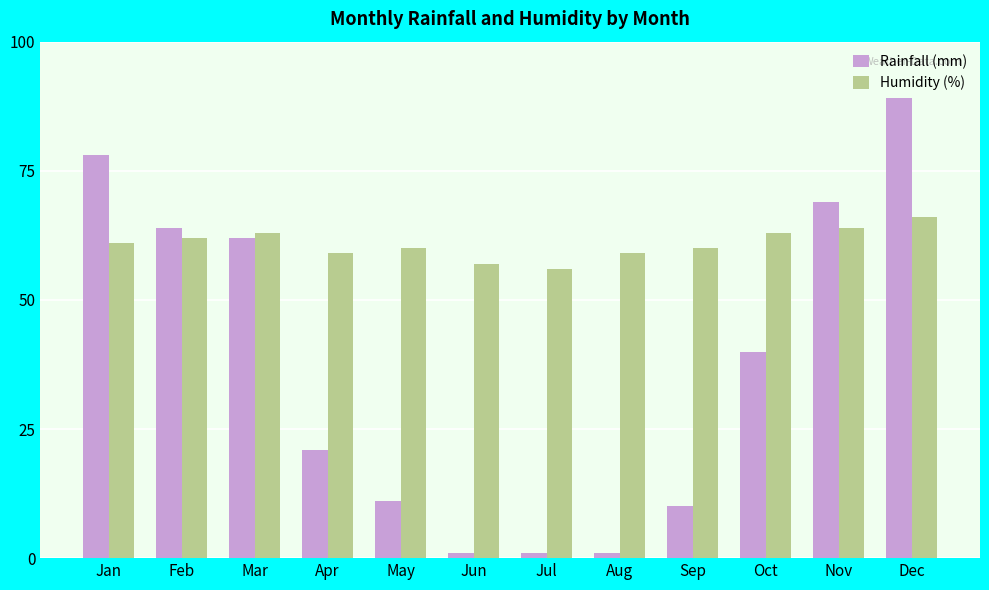

List the series in order of their overall mean, highest first.

Humidity (%), Rainfall (mm)